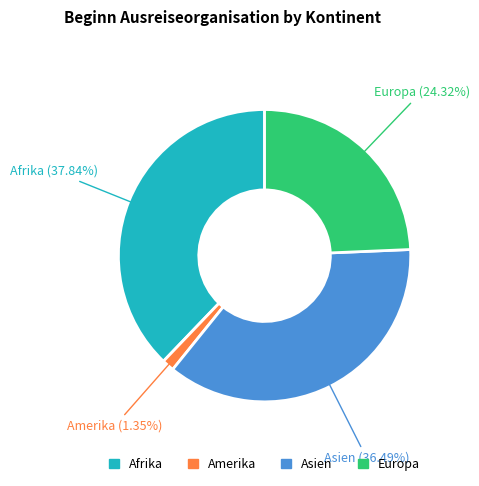

Rank the categories by value from lowest to highest.

Amerika, Europa, Asien, Afrika